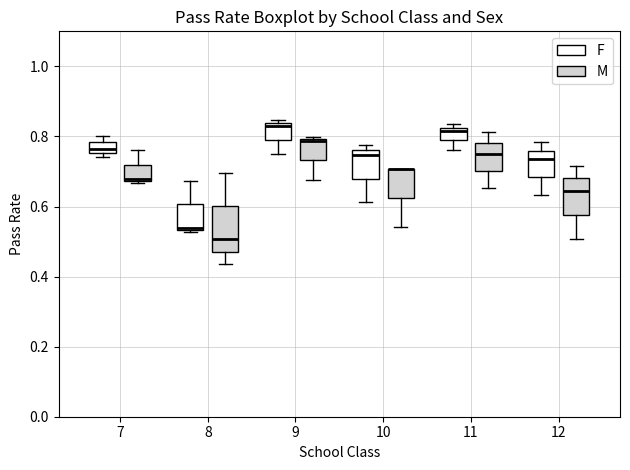

Where is the lower edge of the box for 9 (F) on the y-axis? The values are not printed on the chart, so give them approximately, as read against the axis.

0.80